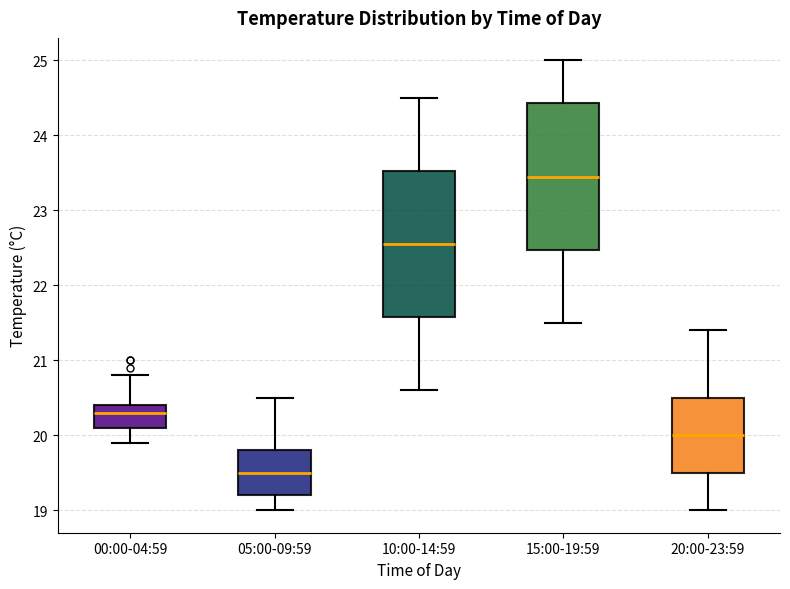

Which box has the lowest median line?

05:00-09:59